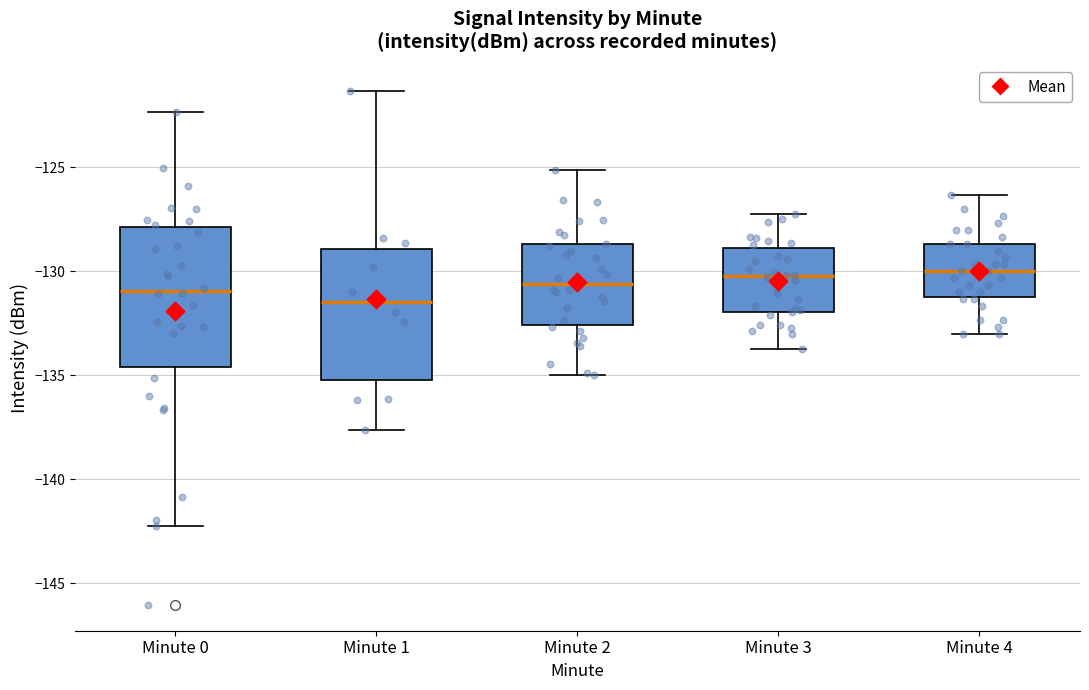

Reading left to right, read every box against the y-axis: the position of its median line, the range the box covers, and the ends of its whiskers. The values are not printed on the chart, so give them approximately, as read against the axis.

Minute 0: median -131.0, box -134.5 to -128.0, whiskers -142.5 to -122.5
Minute 1: median -131.5, box -135.0 to -129.0, whiskers -137.5 to -121.5
Minute 2: median -130.5, box -132.5 to -128.5, whiskers -135.0 to -125.0
Minute 3: median -130.5, box -132.0 to -129.0, whiskers -133.5 to -127.0
Minute 4: median -130.0, box -131.5 to -128.5, whiskers -133.0 to -126.5